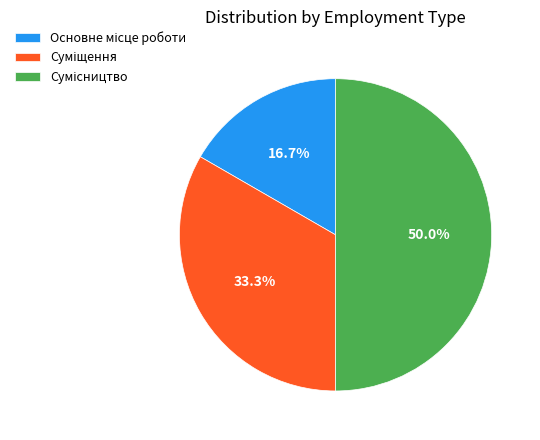

Count the number of slices in the pie.

3